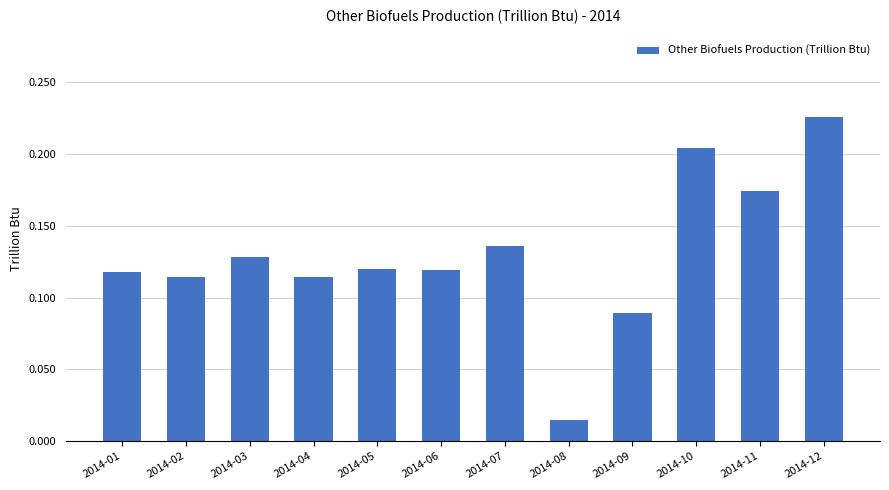

True or false: the data shows 0.2 at 2014-07.

False